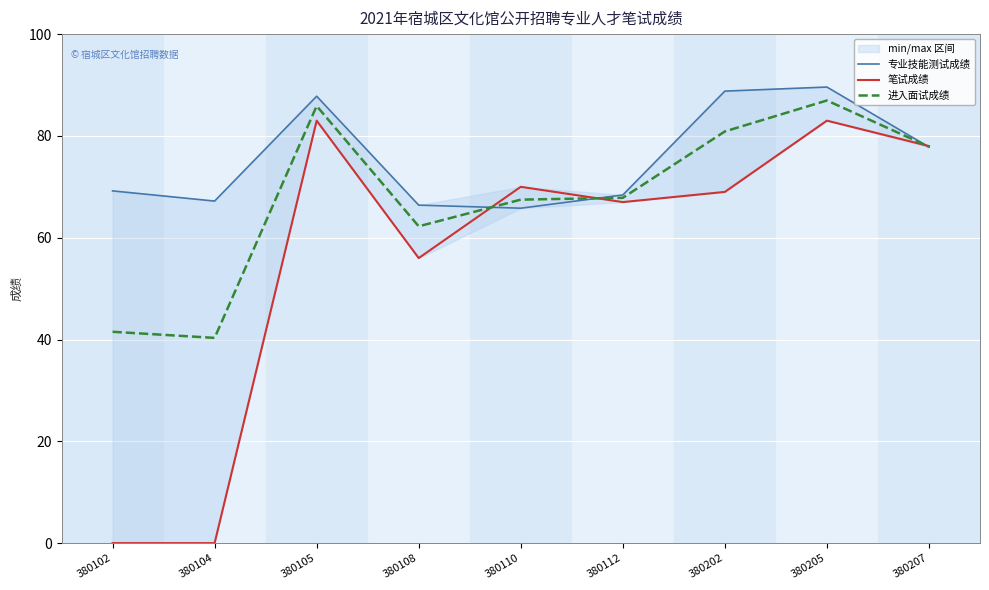

At which category does 笔试成绩 reach its first local peak?

380105